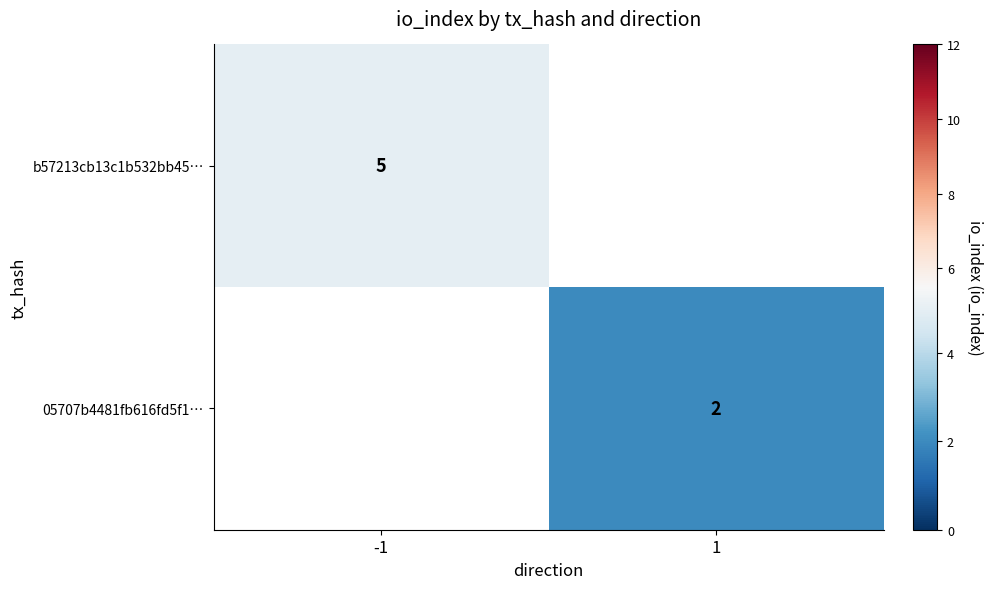

How many distinct data groups are displayed?

2